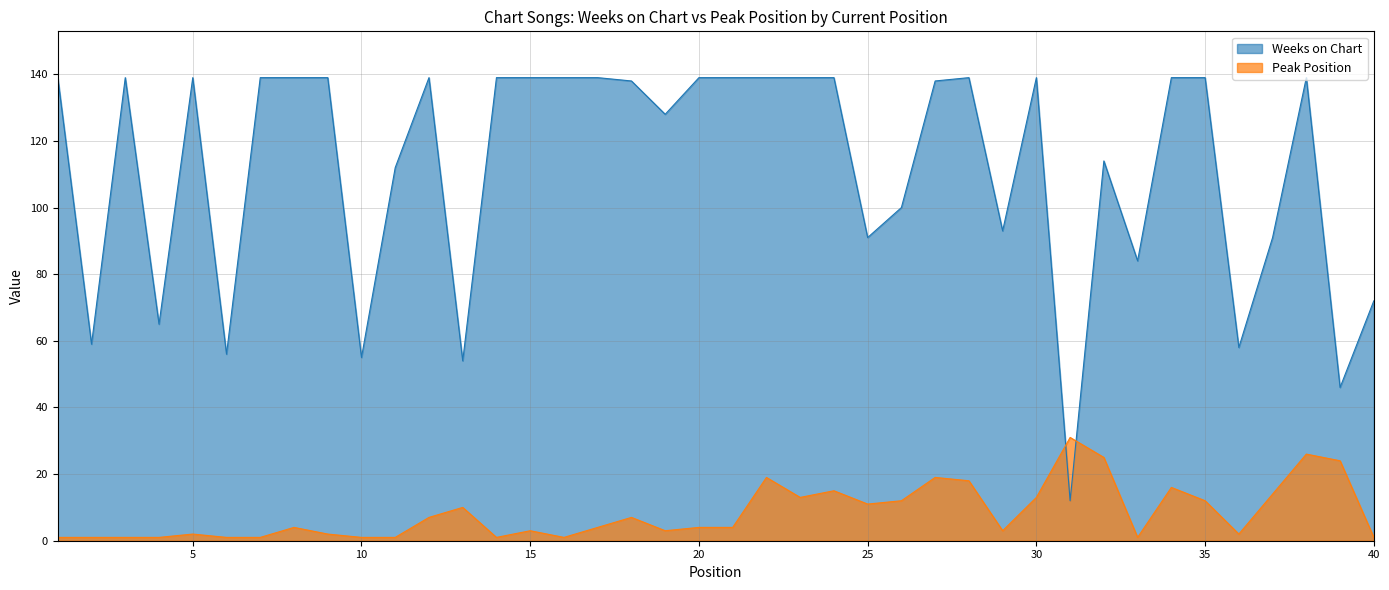

True or false: Peak Position has a value of 1 at 33.

True